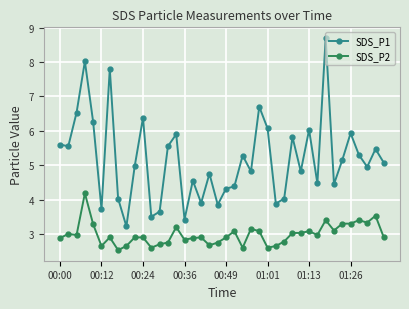

What is the value of the SDS_P1 point at the 19th from the left?

4.8